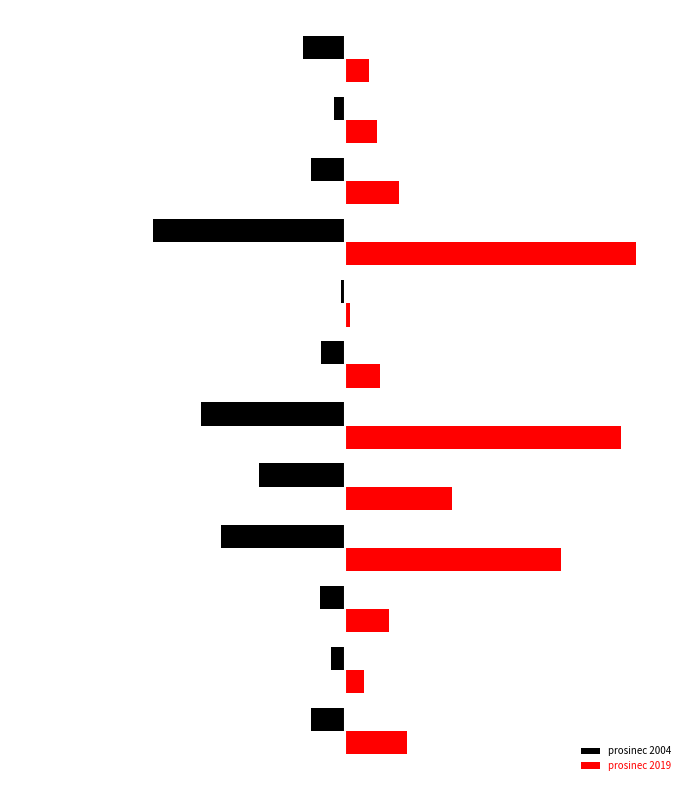

What are all the series names shown in the legend?

prosinec 2004, prosinec 2019